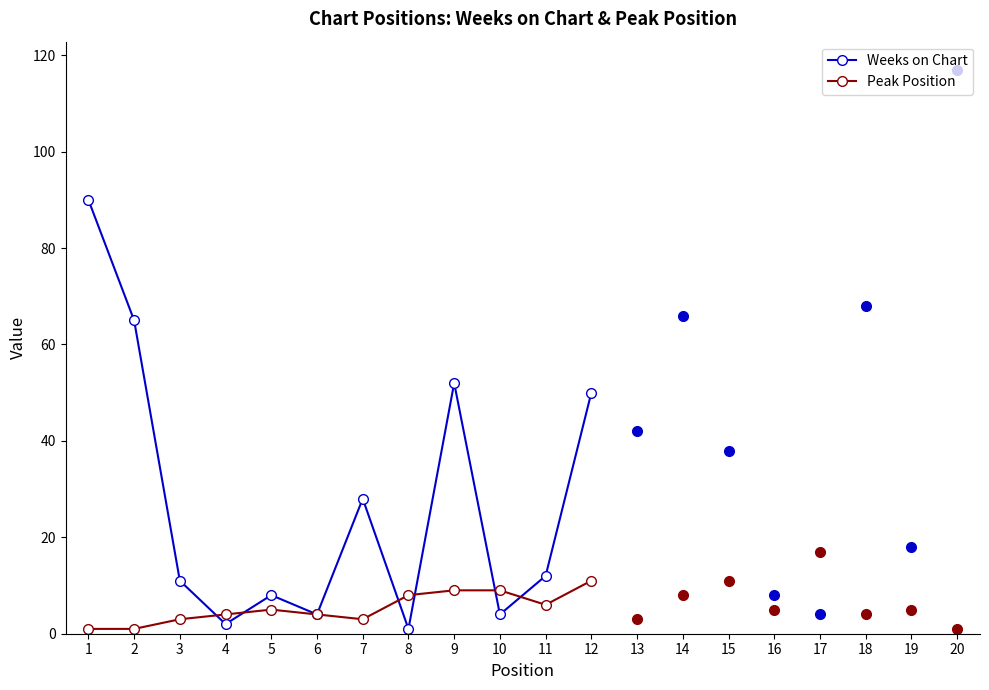

How many data points in Peak Position are above 5?

5